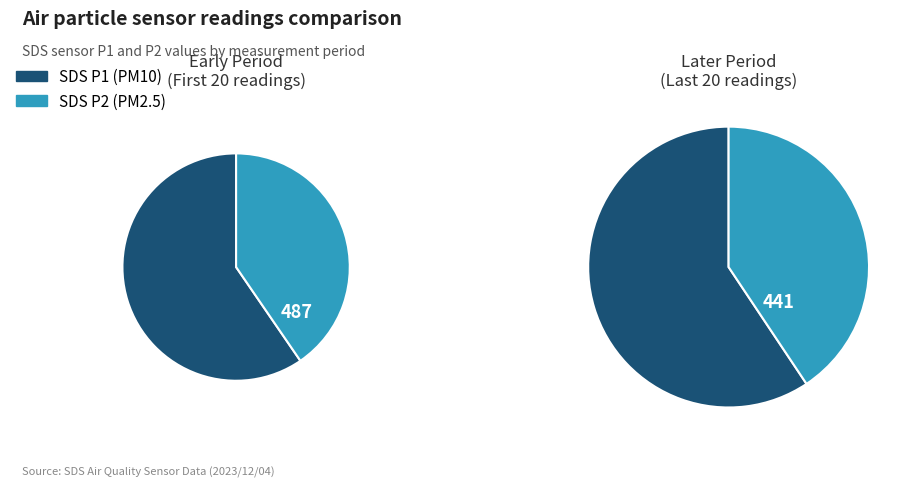

Combined, do 38 and 22 account for over 50%?

No